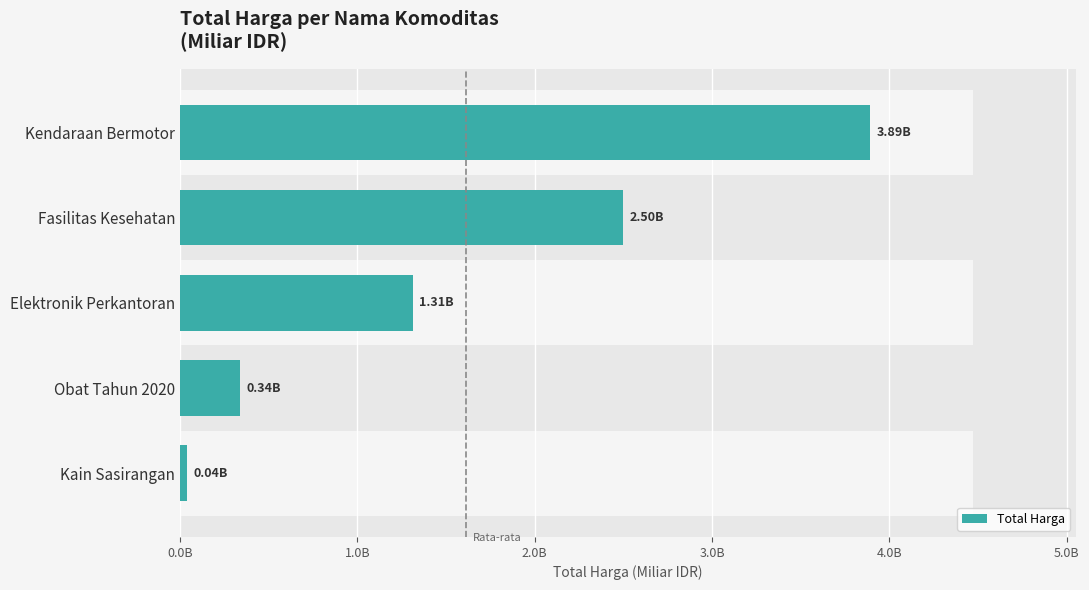

Does the chart contain stacked bars?

No